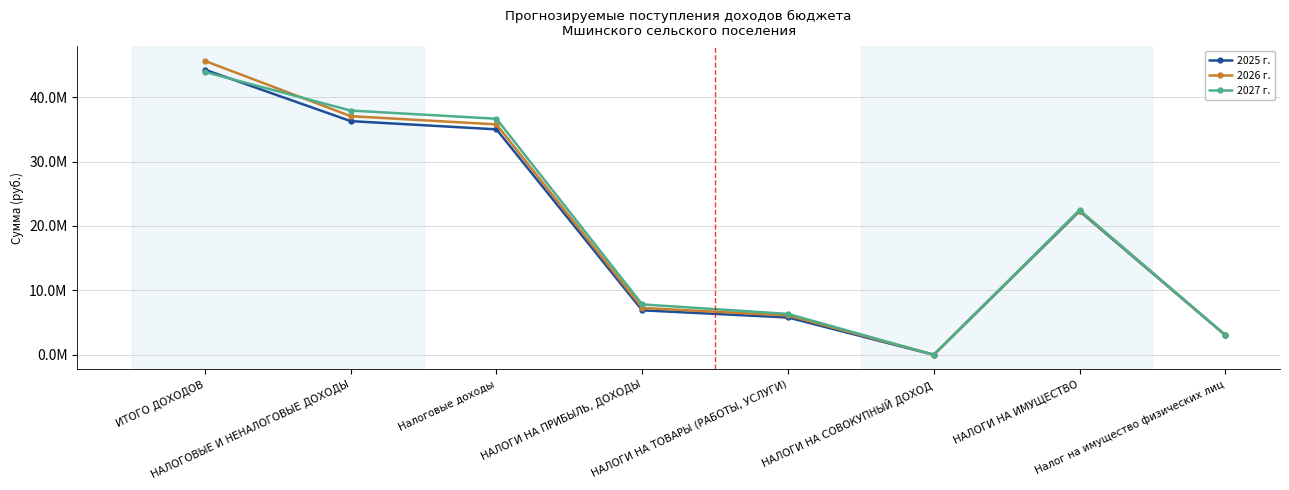

At which category is the sum across all series the highest?

ИТОГО ДОХОДОВ